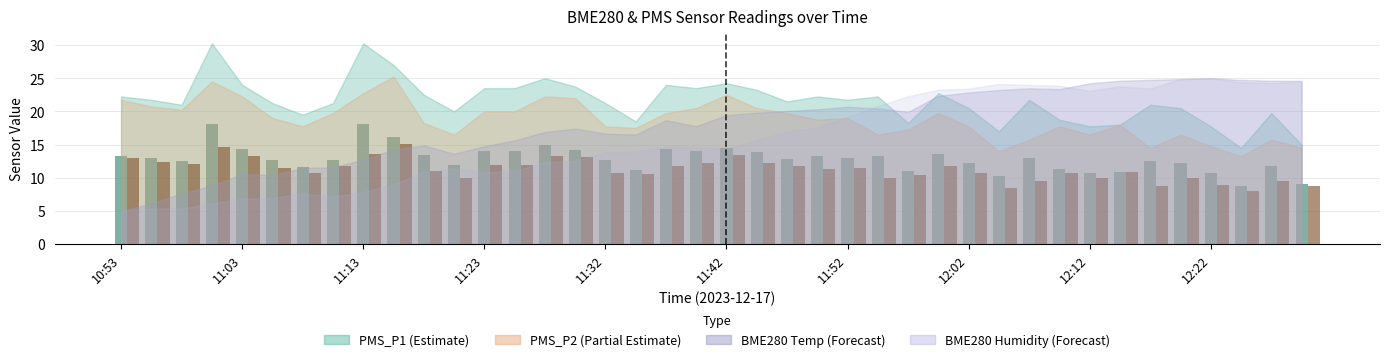

At how many categories does at least one series exceed 8?

40